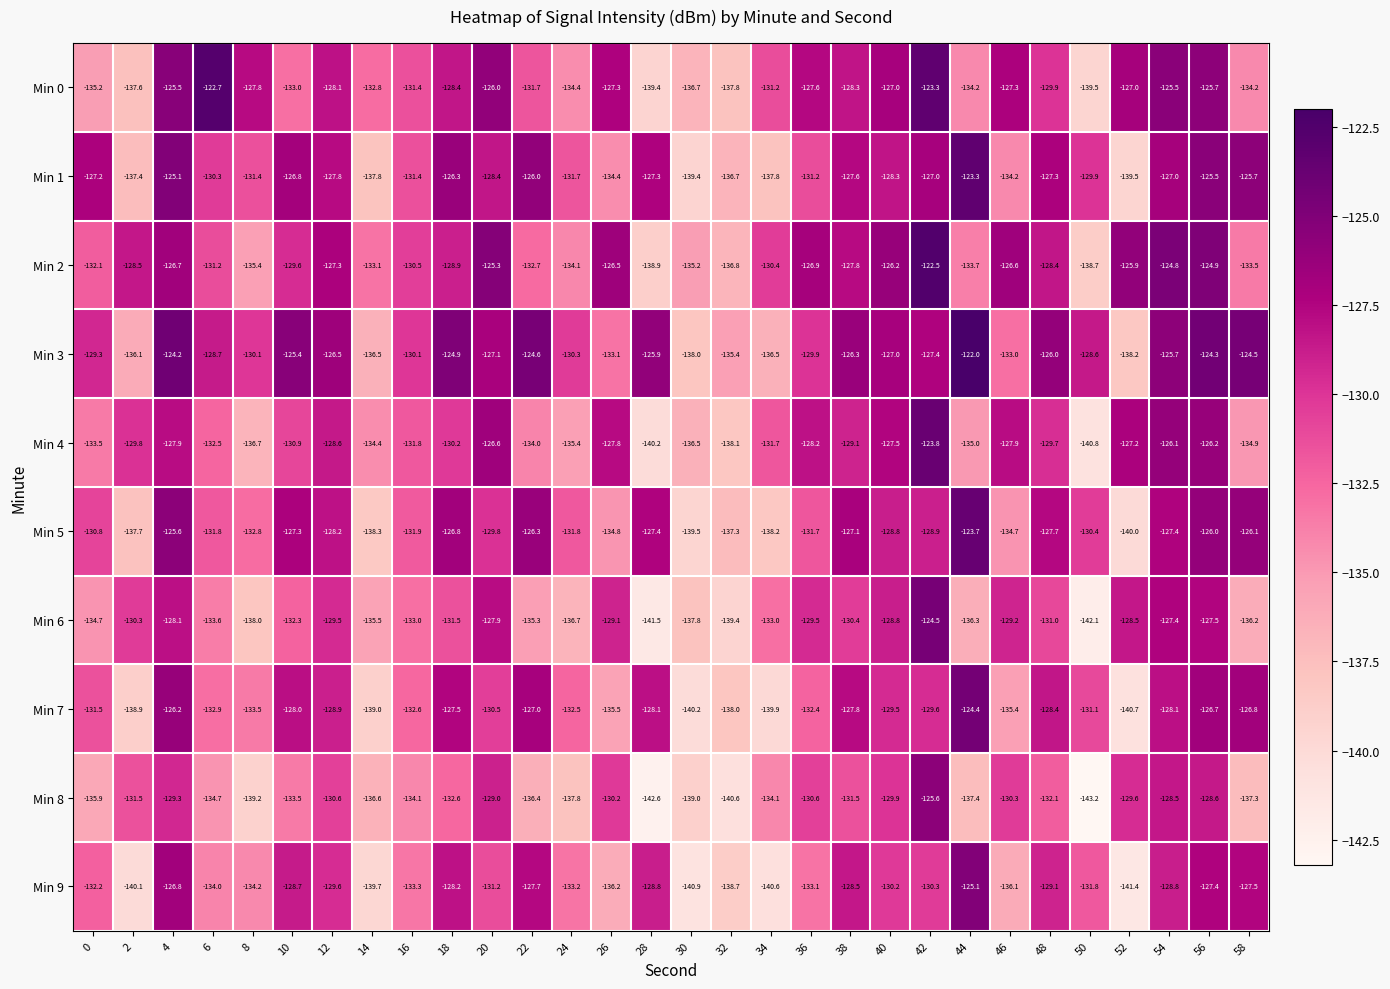

Where is Min 4 nearest to the value -132?

16